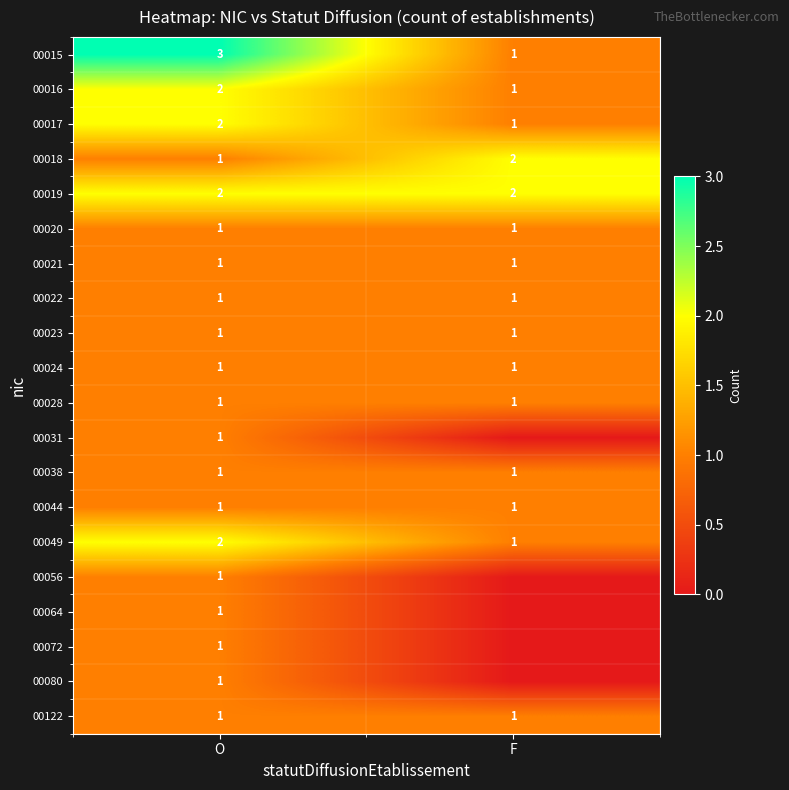

The 00038 series shows 2 at O. True or false?

False